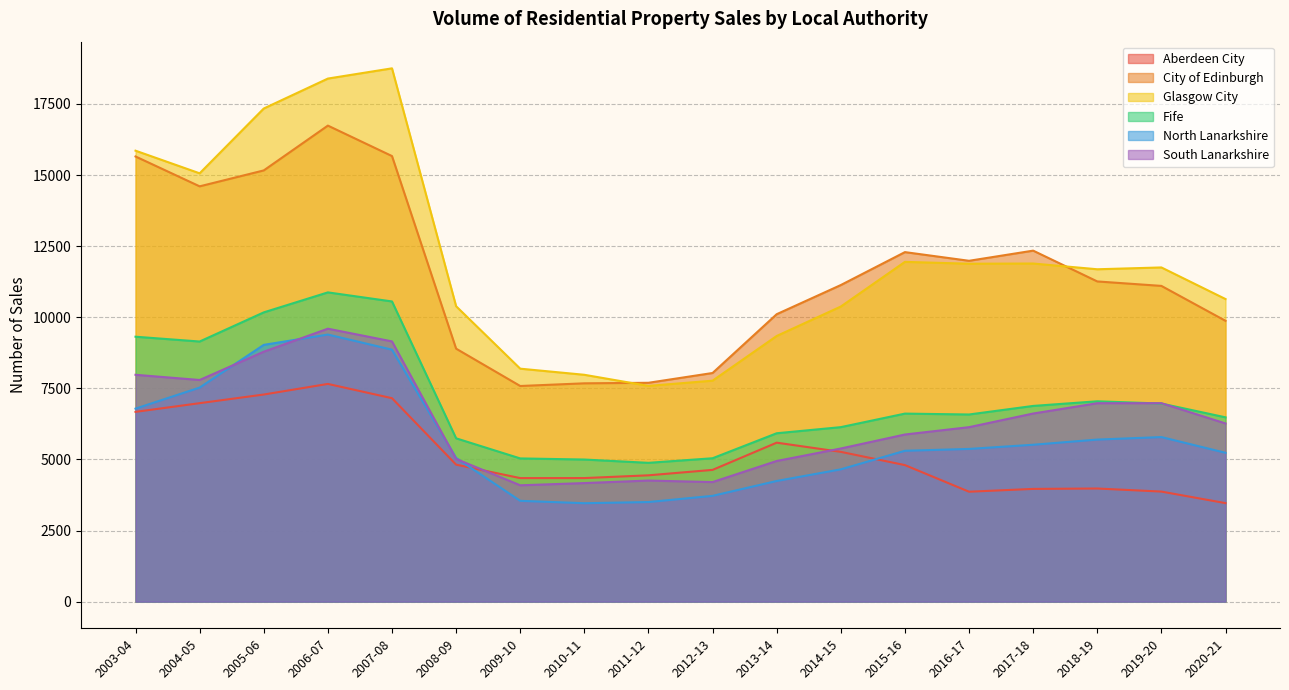

True or false: Aberdeen City has a value of 1617 at 2008-09.

False